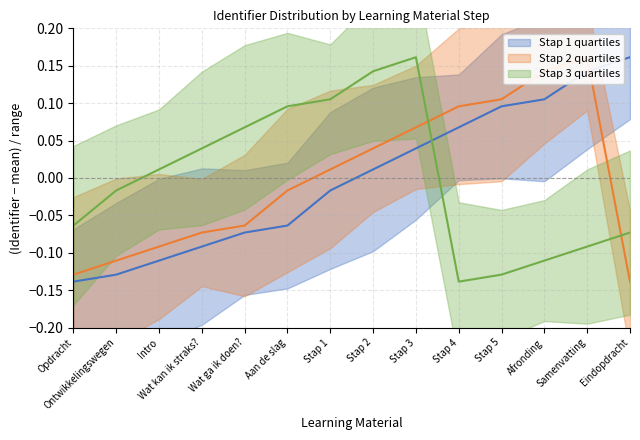

What position from the right is Opdracht?

14